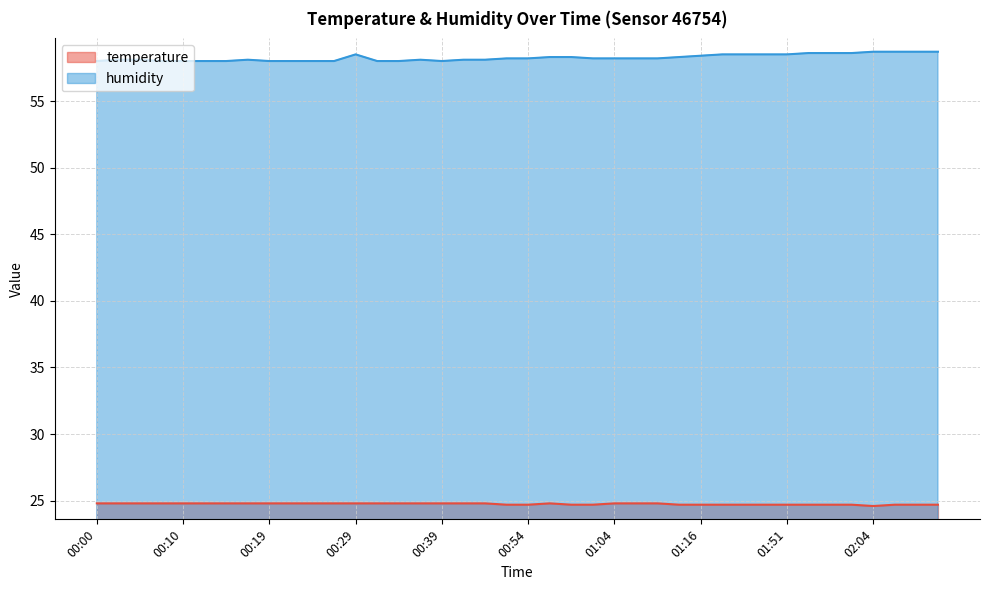

True or false: humidity and temperature intersect in this chart.

False